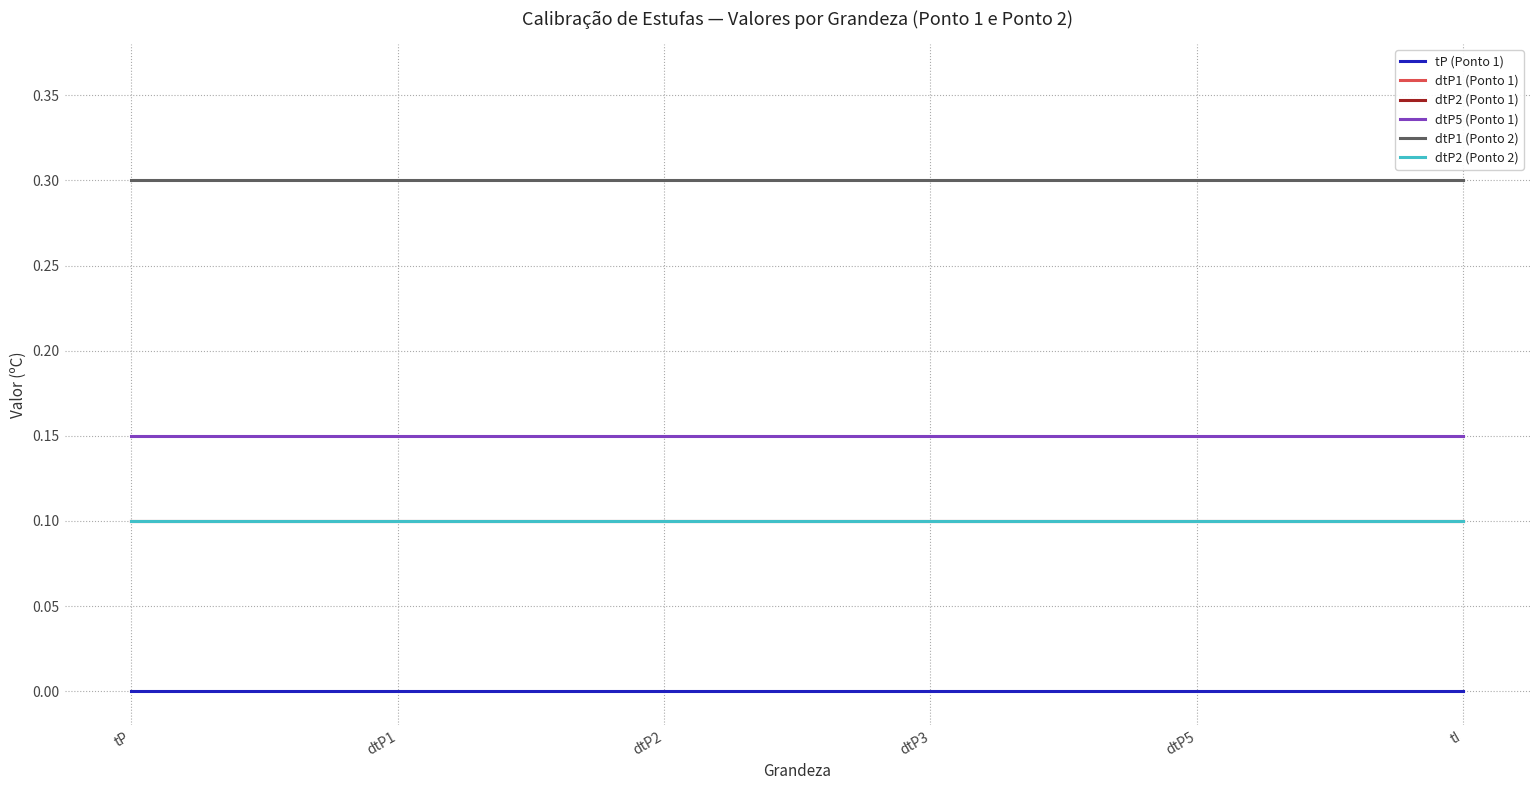

Does the chart have visible grid lines?

Yes